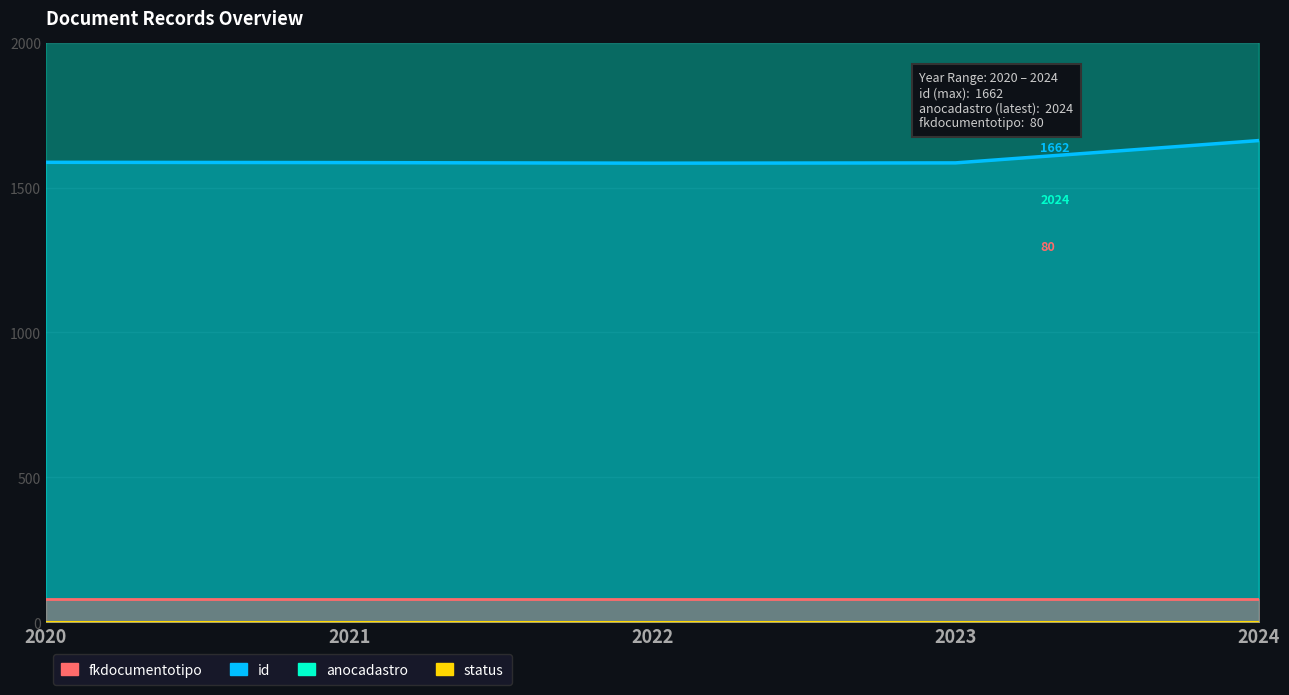

What is the spread (max minus min) of values at 2020?

2019